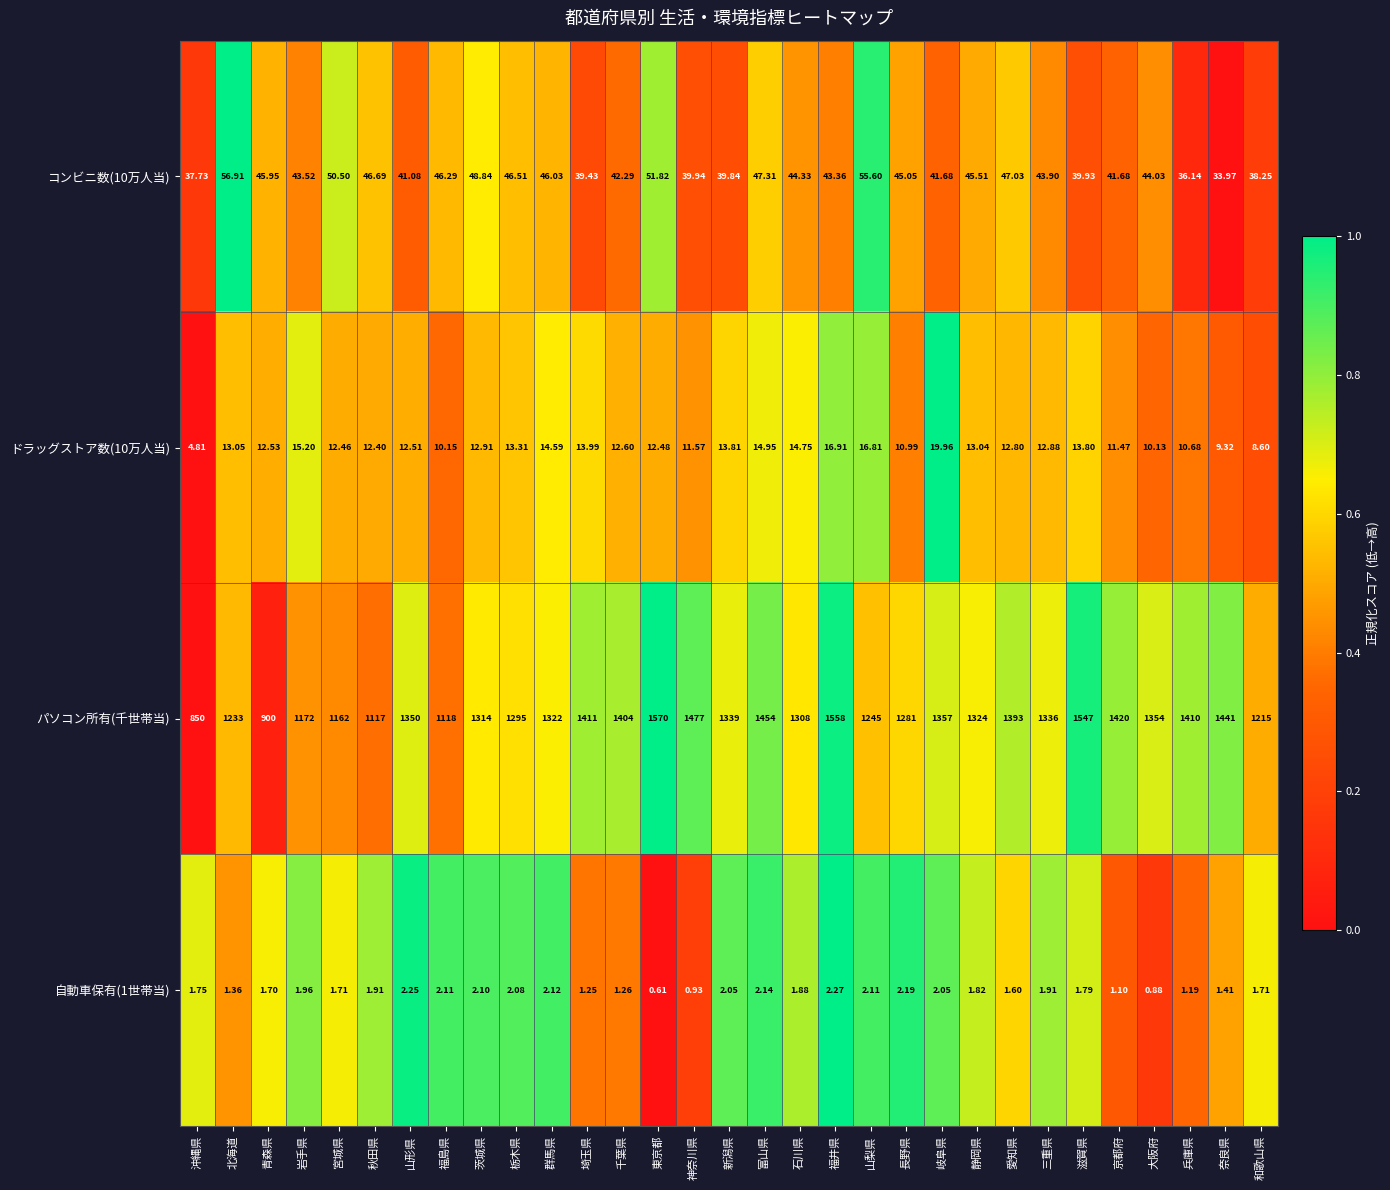

Is the value of コンビニ数(10万人当) at 群馬県 greater than the value of ドラッグストア数(10万人当) at 滋賀県?

Yes